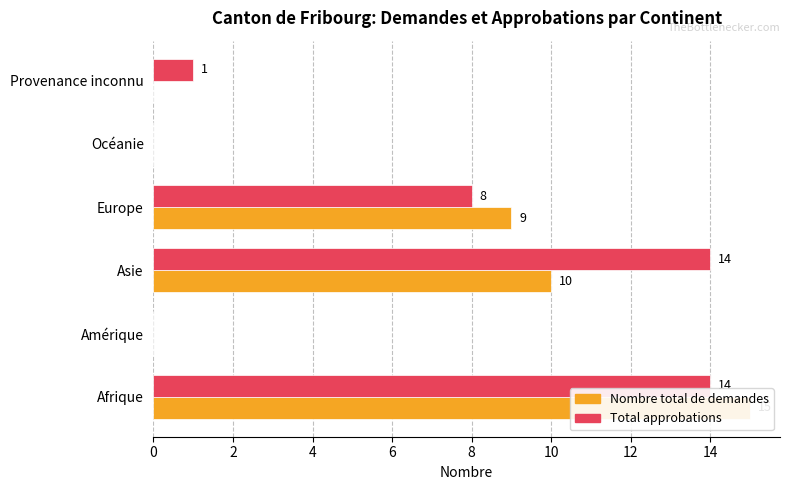

What are all the series names shown in the legend?

Nombre total de demandes, Total approbations